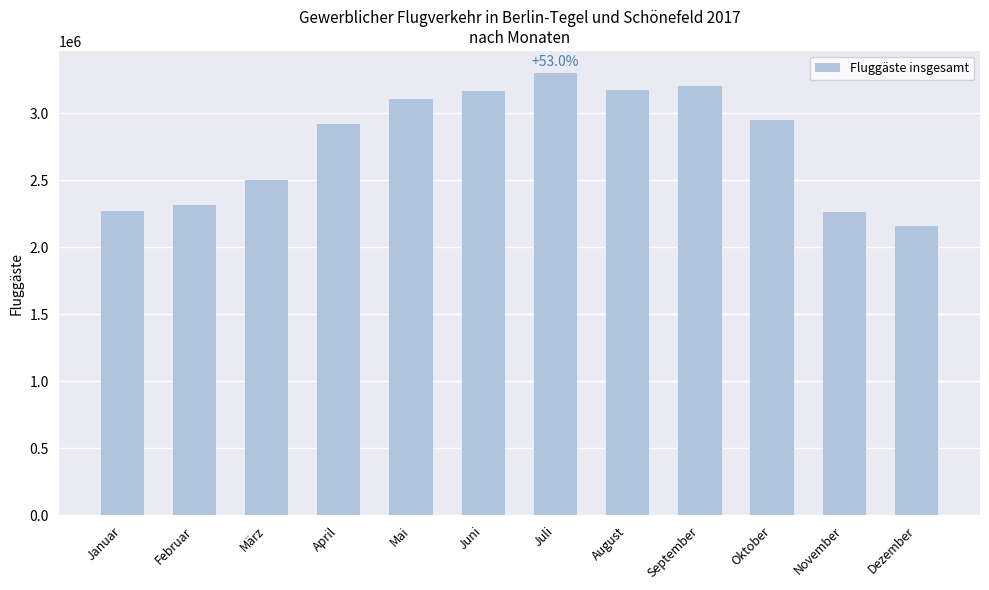

What is the approximate value at Mai?

3107585